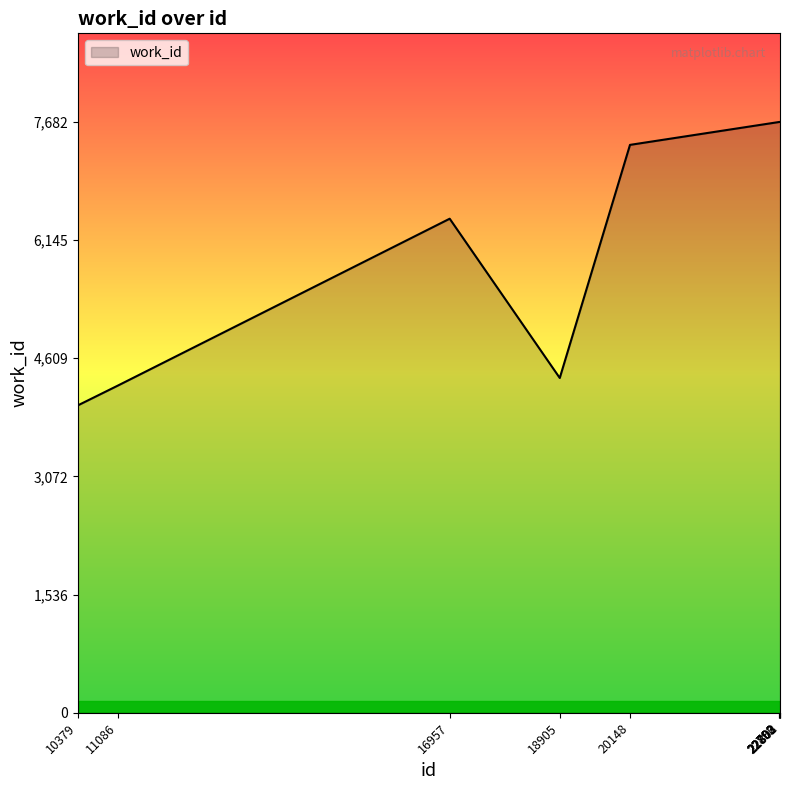

What is the greatest value displayed?

7682